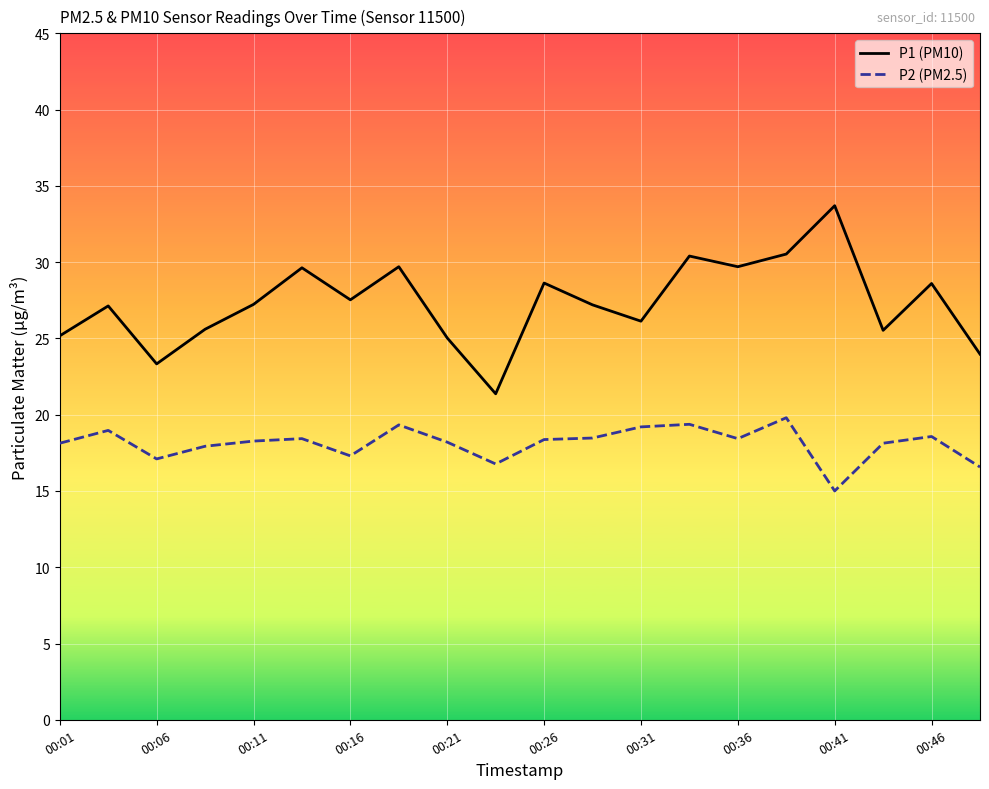

True or false: P2 (PM2.5) and P1 (PM10) intersect in this chart.

False